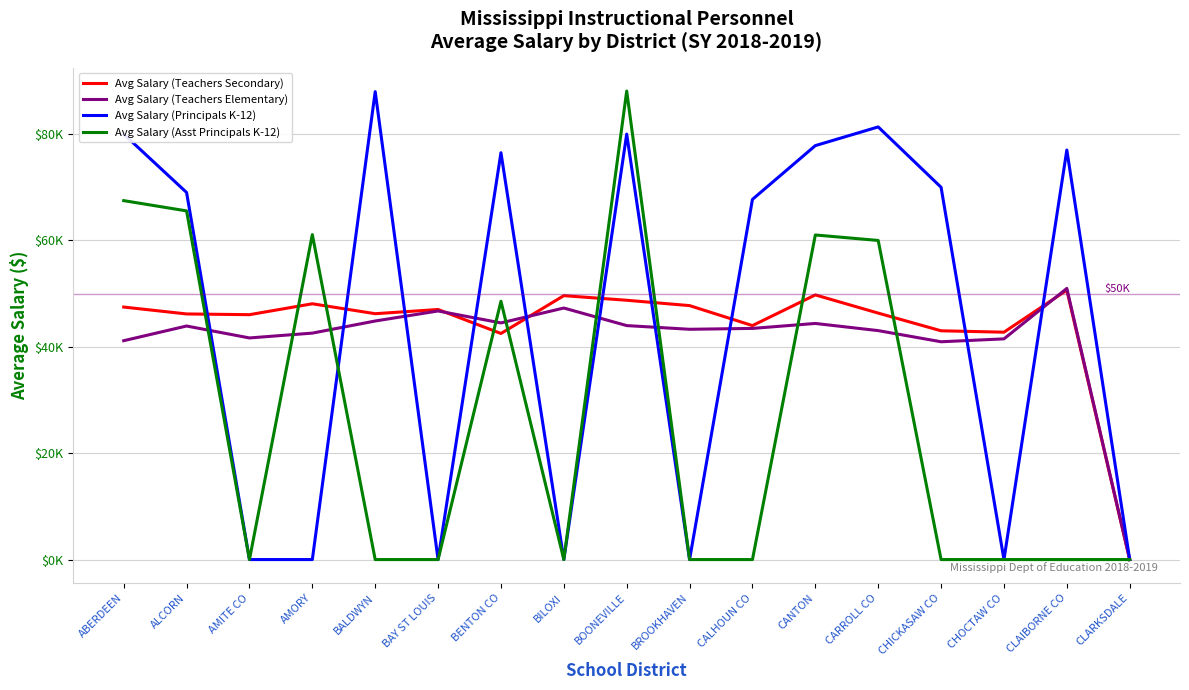

What are all the series names shown in the legend?

Avg Salary (Teachers Secondary), Avg Salary (Teachers Elementary), Avg Salary (Principals K-12), Avg Salary (Asst Principals K-12)